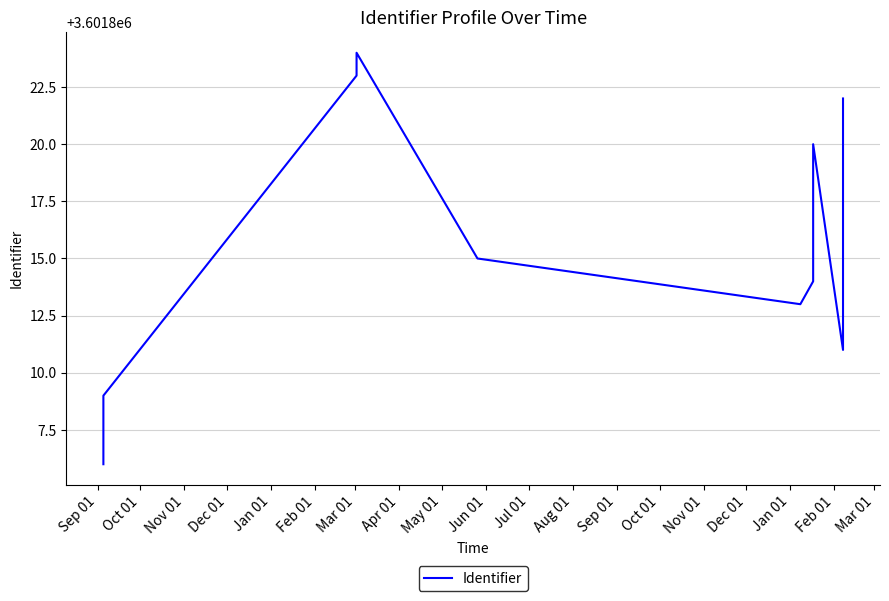

Which label corresponds to the smallest value in the chart?

Sep 01